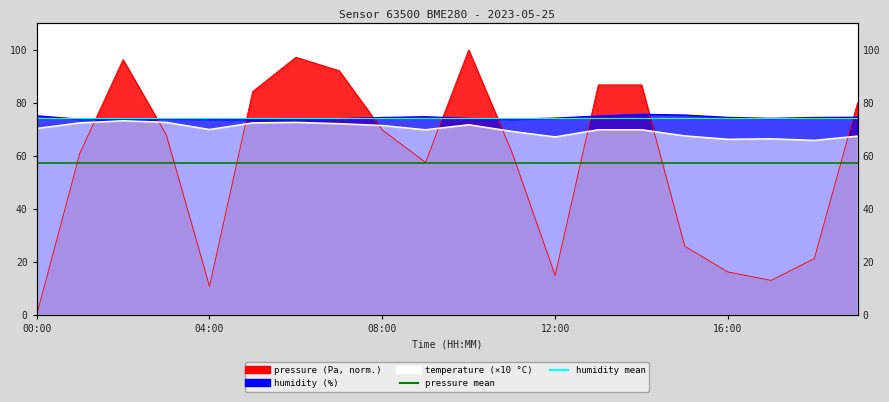

The value of pressure at 02:00 is 45.3. True or false?

False